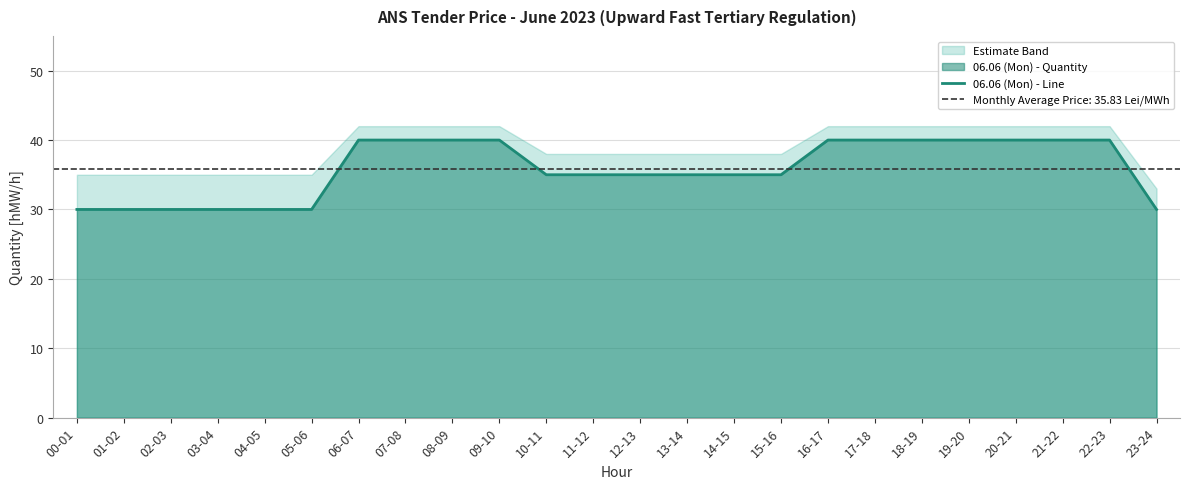

What is the minimum value for 06.06 (Mon) - Line?

30